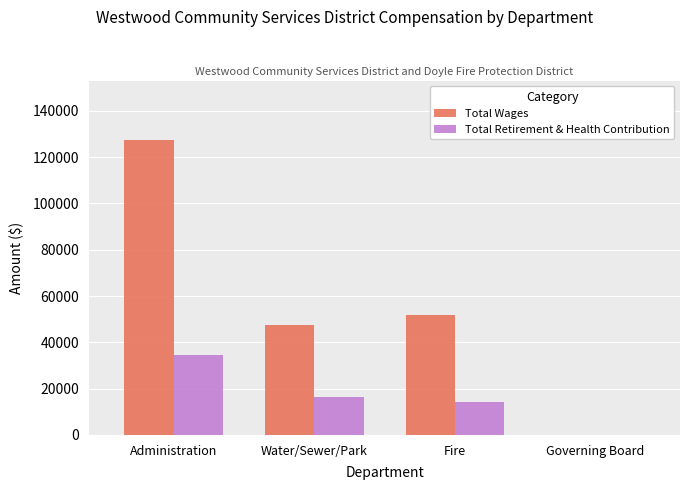

Is it true that Total Wages equals 51812 at Fire?

True